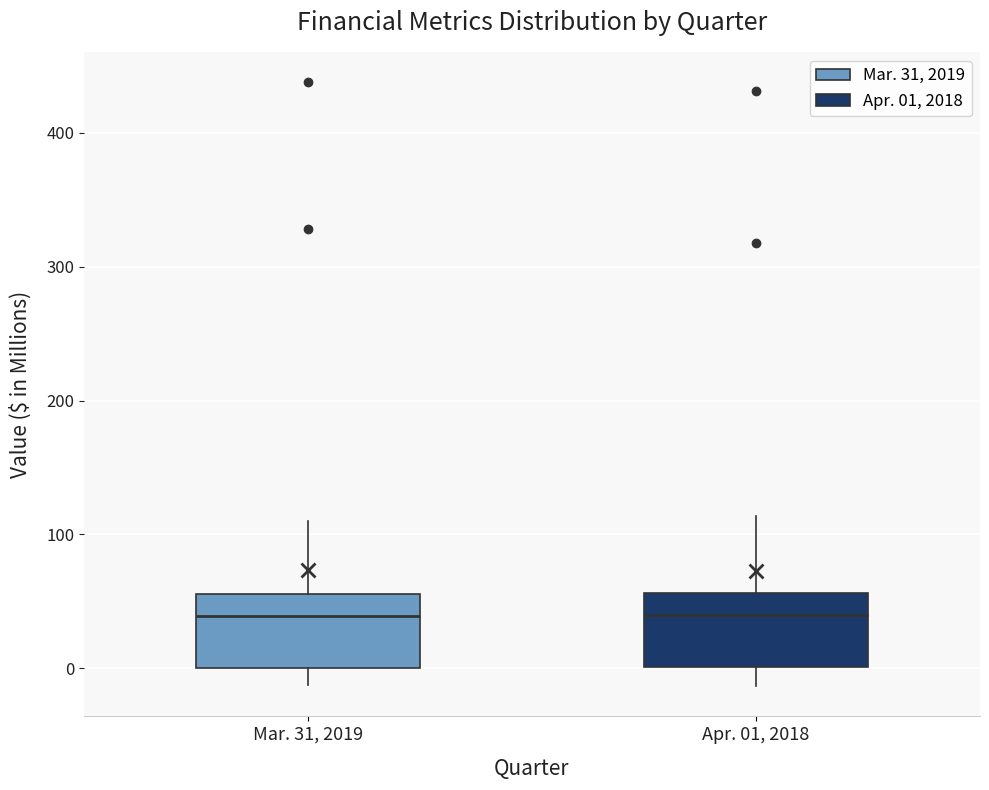

Reading left to right, transcribe this box plot: for each box, give where its median line is, the range the box spans, and where its two whiskers end, as read against the y-axis. The values are not printed on the chart, so give them approximately, as read against the axis.

Mar. 31, 2019: median 40, box 0 to 60, whiskers -10 to 110
Apr. 01, 2018: median 40, box 0 to 60, whiskers -10 to 110